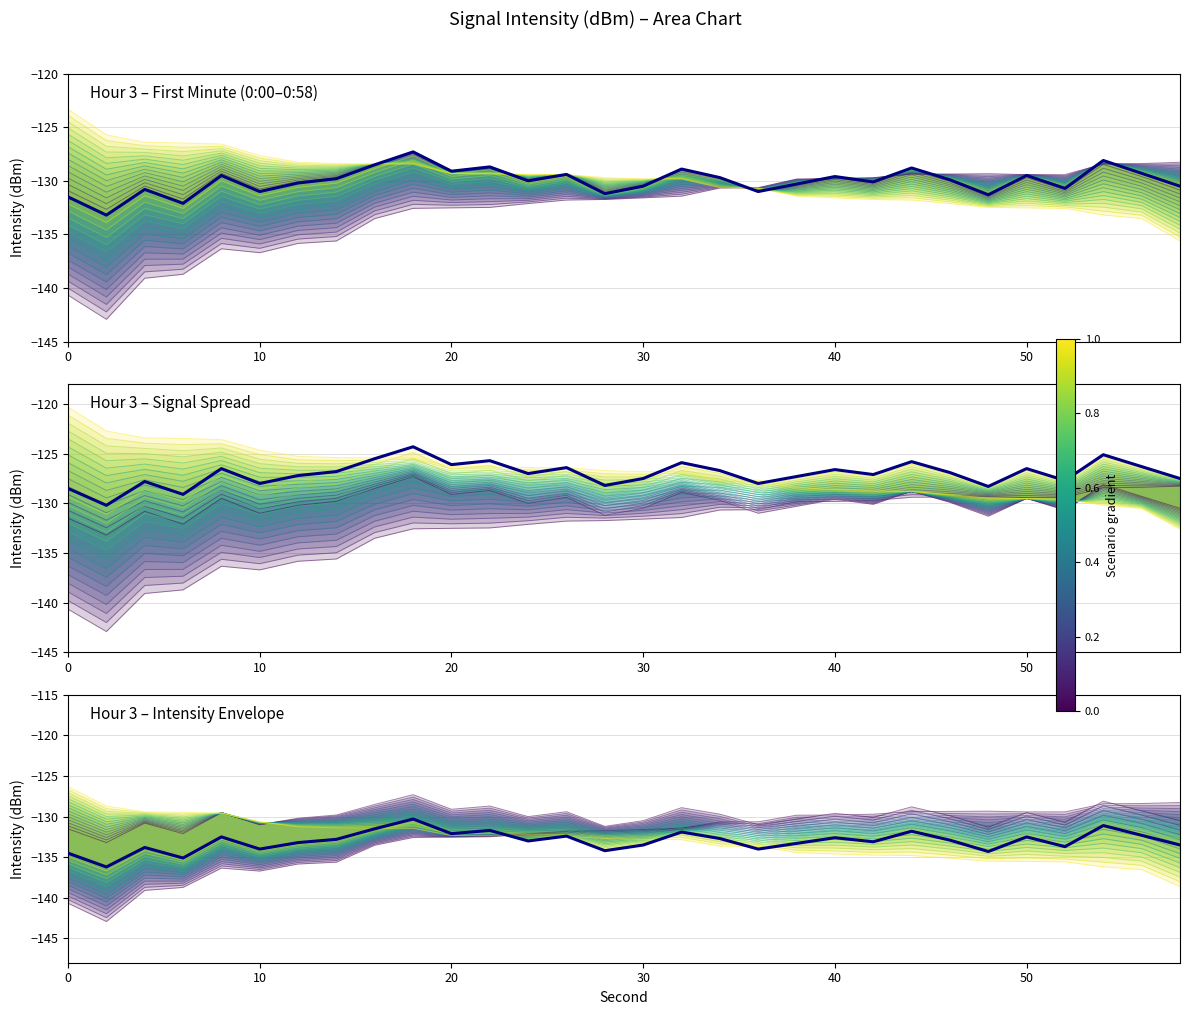

Which has a higher value, 54 or 26?

54